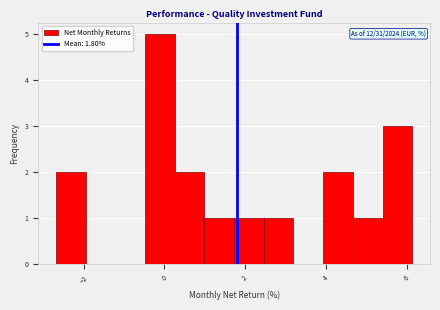

Around what value on the x-axis is the tallest bar? Give the approximate position of its centre, as read against the axis.

-0.2